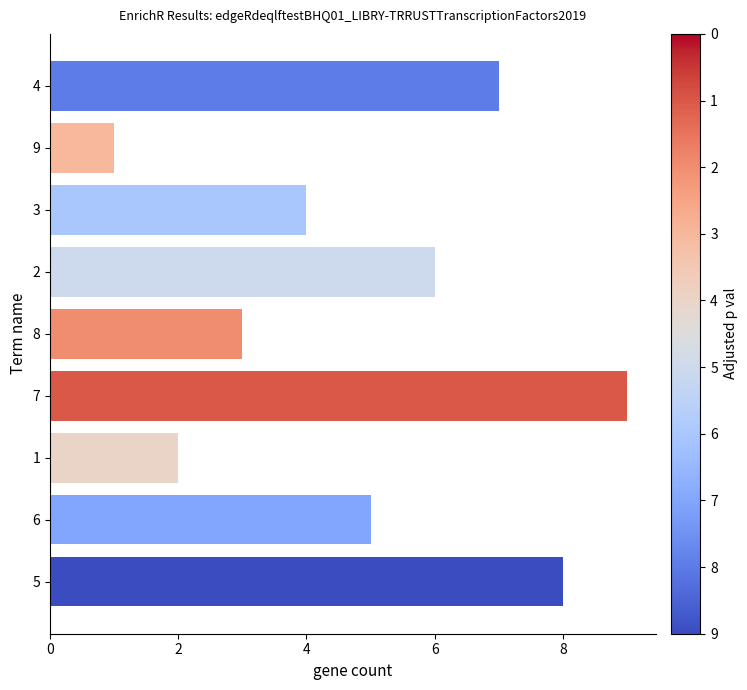

Reading top to bottom, what are all the values shown in this chart?

4=7	9=1	3=4	2=6	8=3	7=9	1=2	6=5	5=8